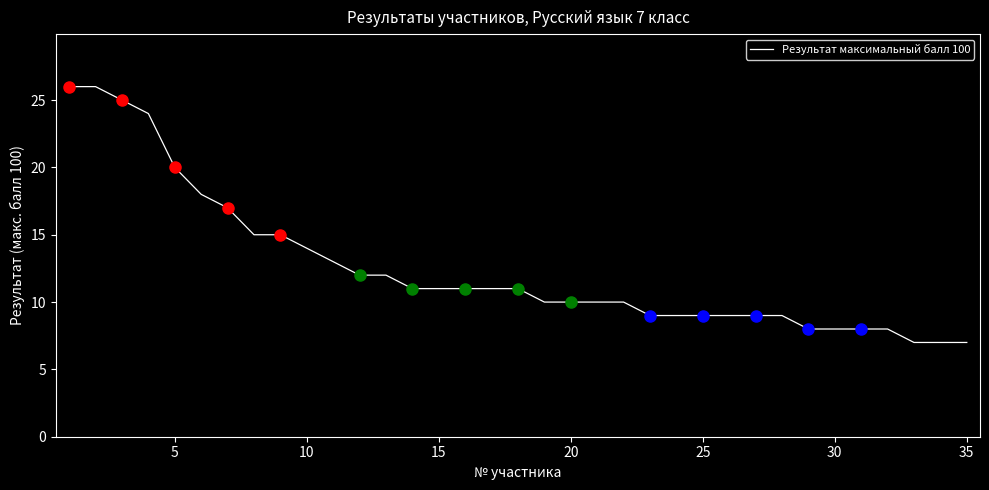

How many series are shown in this chart?

1